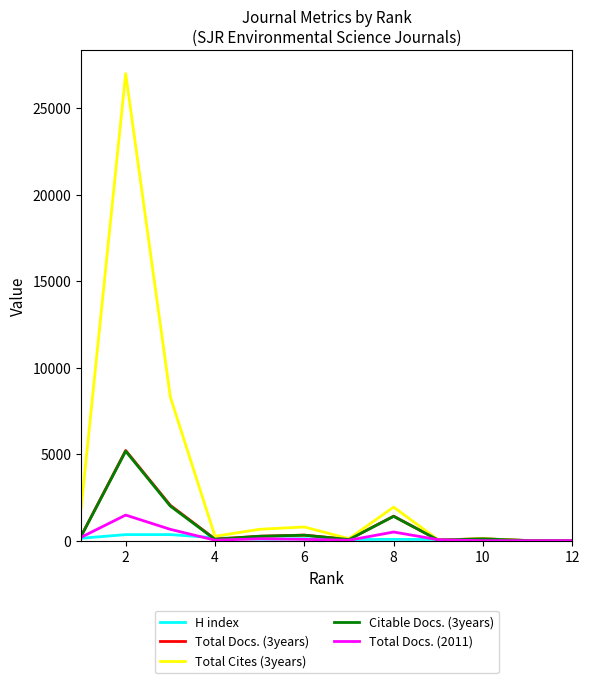

What is the maximum value shown in the chart?

27007